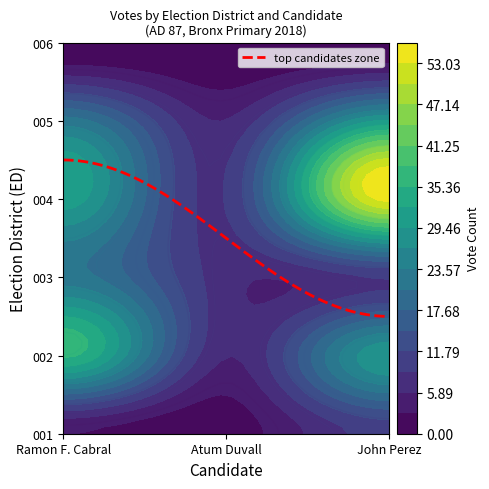

True or false: 003 has a value of 7 at Atum Duvall.

True